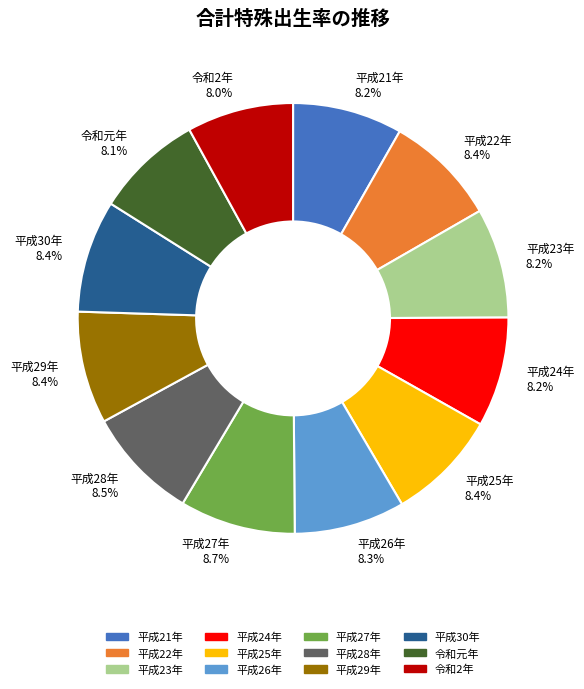

How many slices are in this pie chart?

12